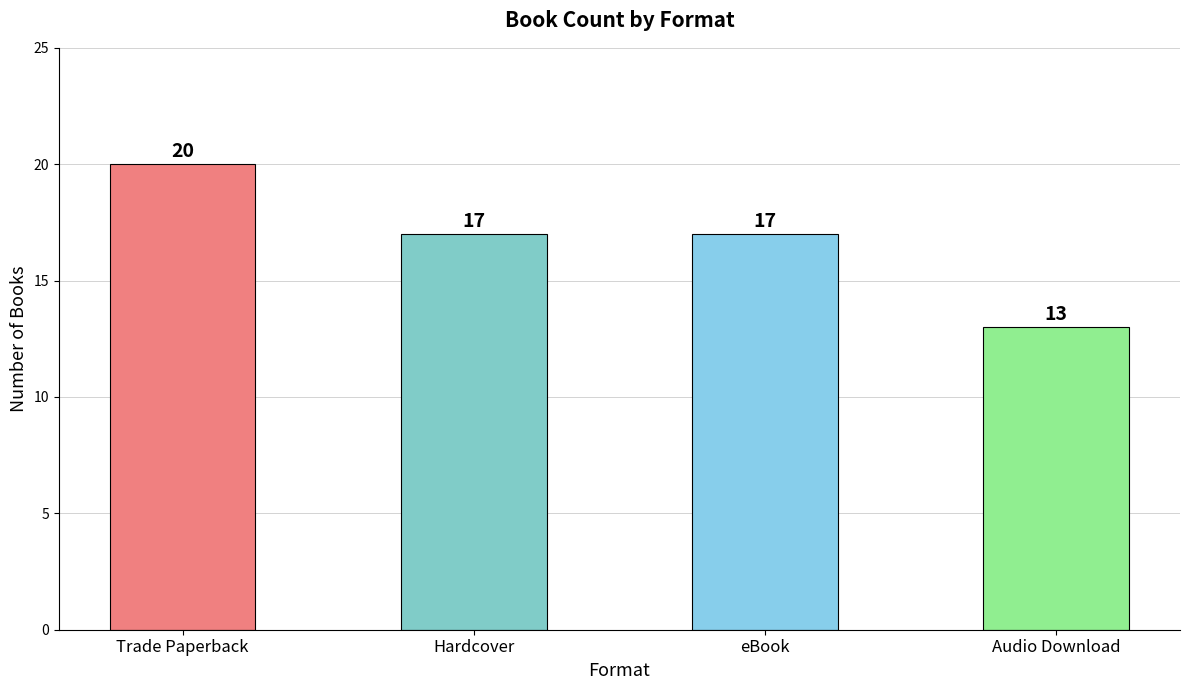

What is the change in value from Trade Paperback to Audio Download?

-7